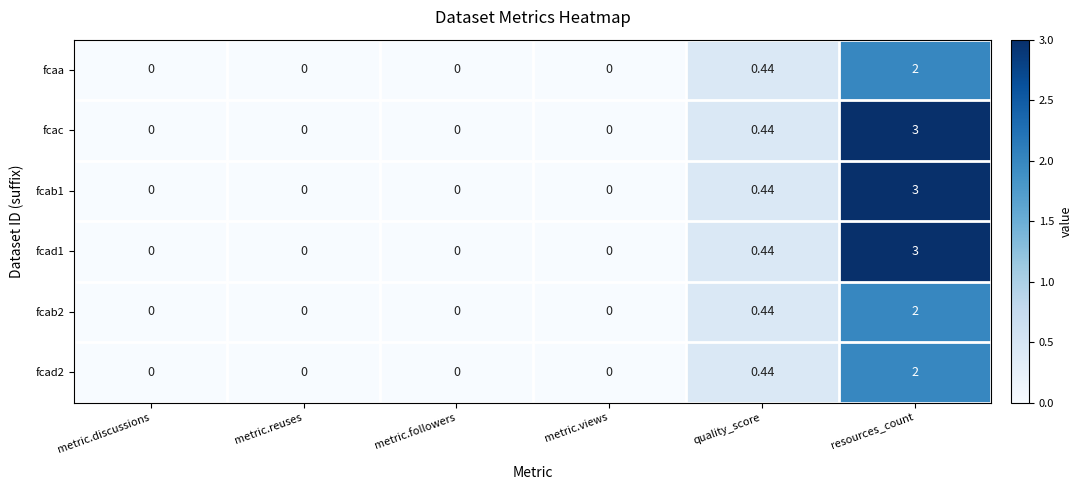

Where is fcab1 nearest to the value 1?

quality_score